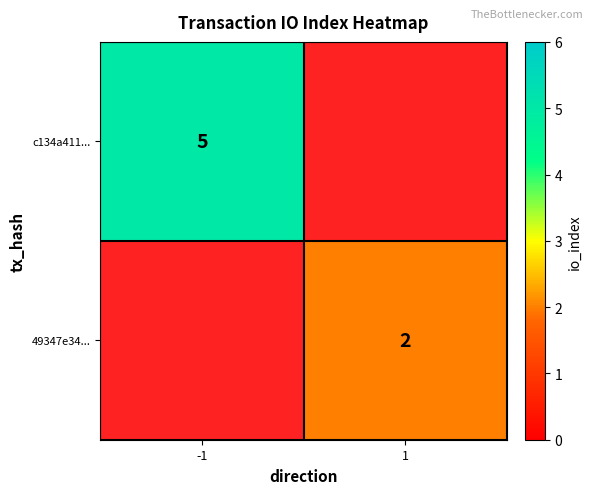

Is the value of c134a411... at -1 greater than the value of 49347e34... at 1?

Yes